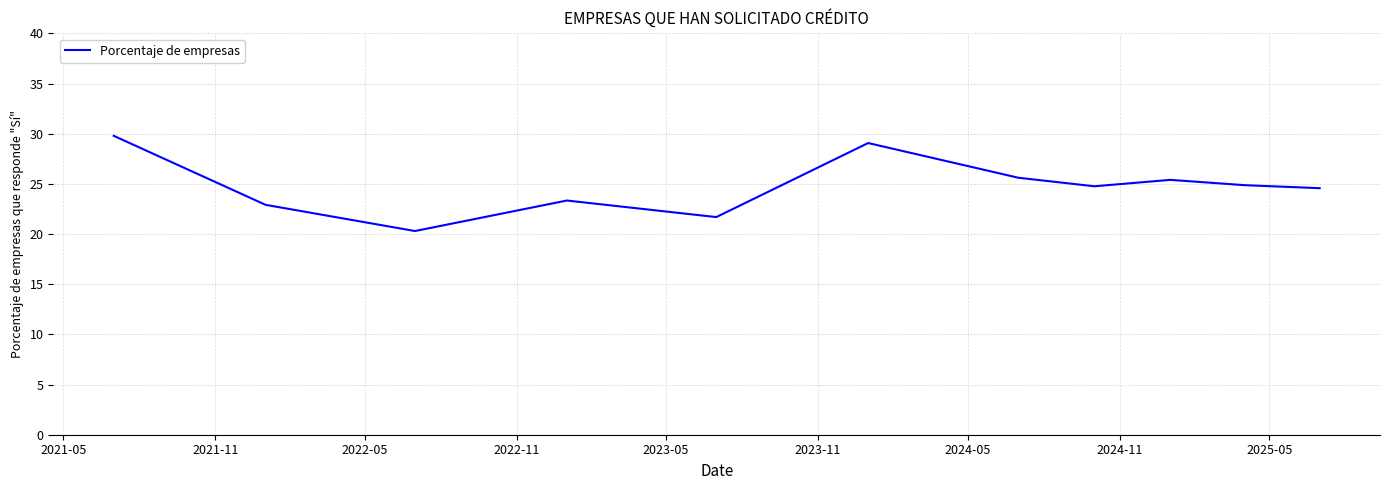

How many values are below 24?

4